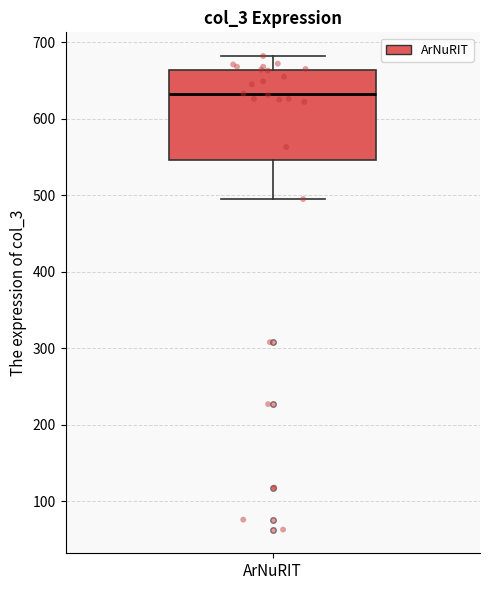

Transcribe this box plot: give where the median line is, the range the box spans, and where the two whiskers end, as read against the y-axis. The values are not printed on the chart, so give them approximately, as read against the axis.

median 630, box 550 to 660, whiskers 500 to 680